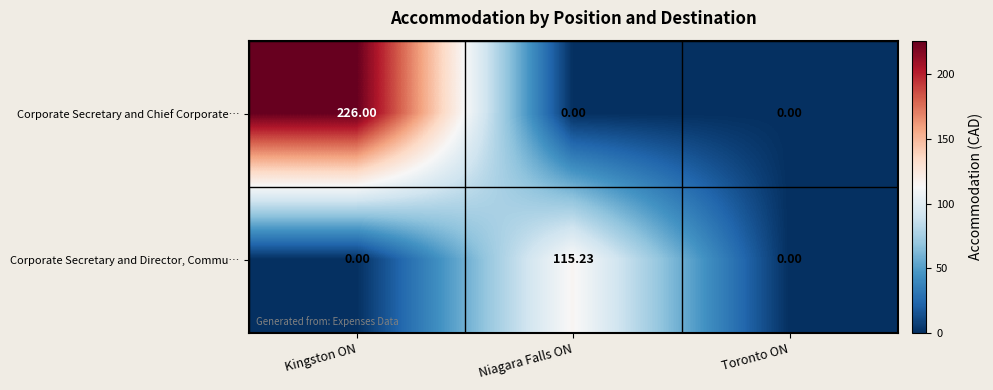

Which series changed the most between Niagara Falls ON and Toronto ON?

Corporate Secretary and Director, Commu…